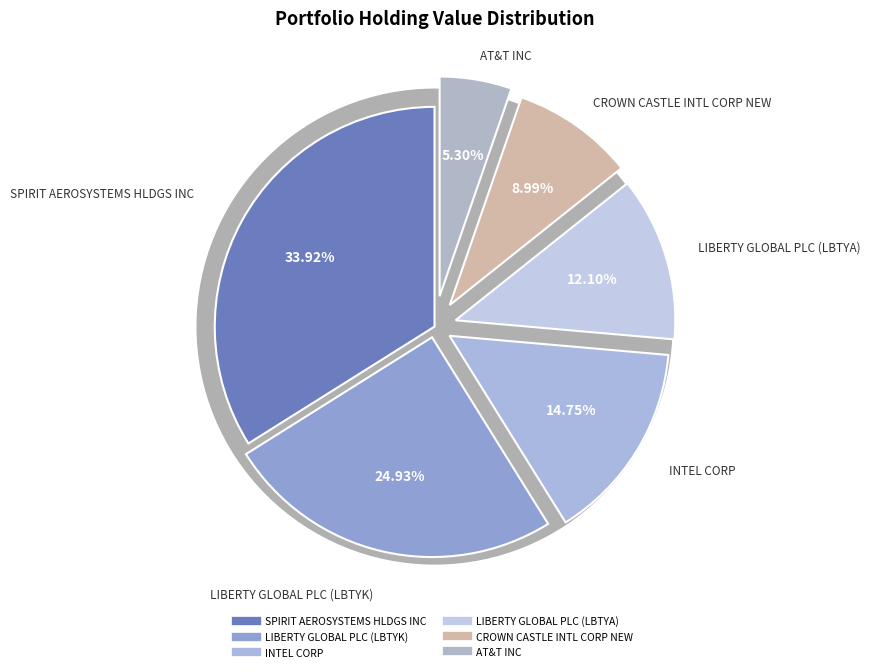

Do INTEL CORP and SPIRIT AEROSYSTEMS HLDGS INC together represent more than half of the pie?

No